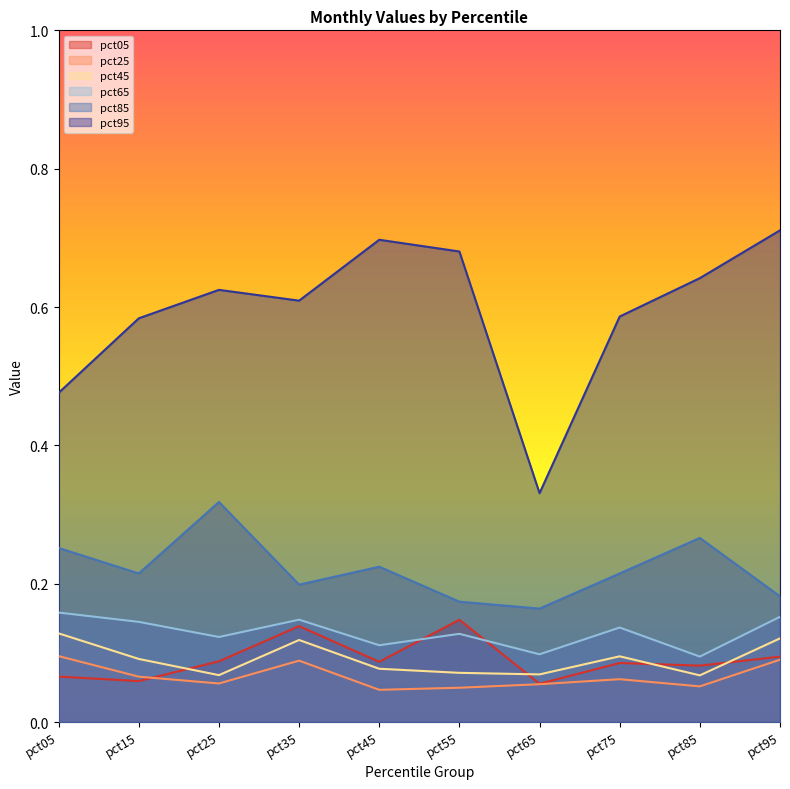

At pct75, list the series in order from smallest to largest.

pct25, pct05, pct45, pct65, pct85, pct95